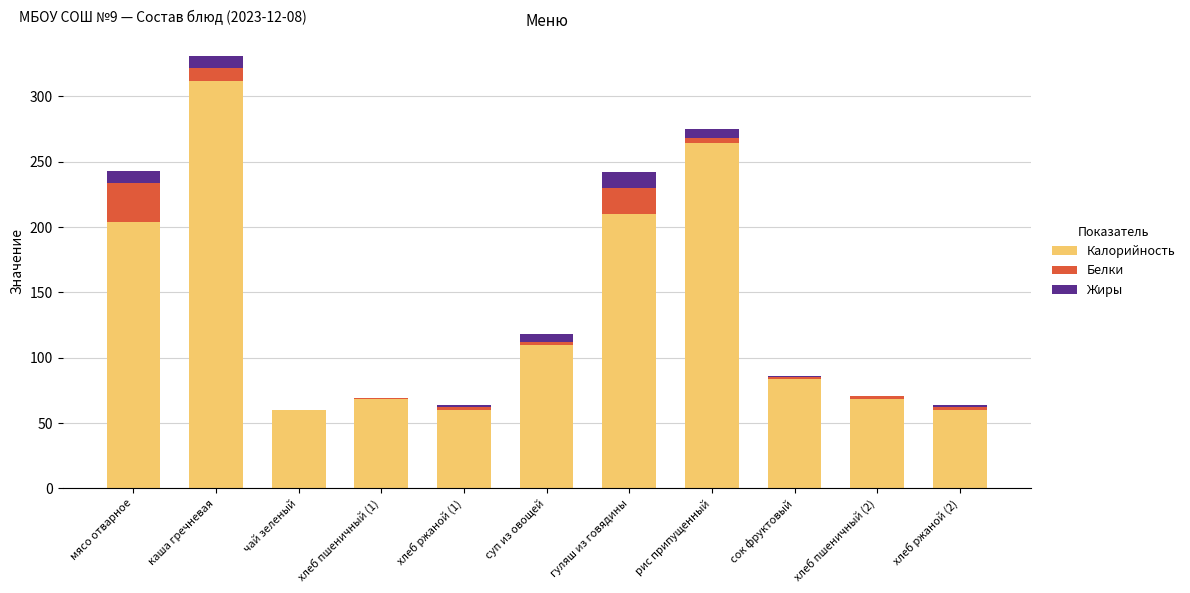

What is the sum of all Калорийность values?

1500